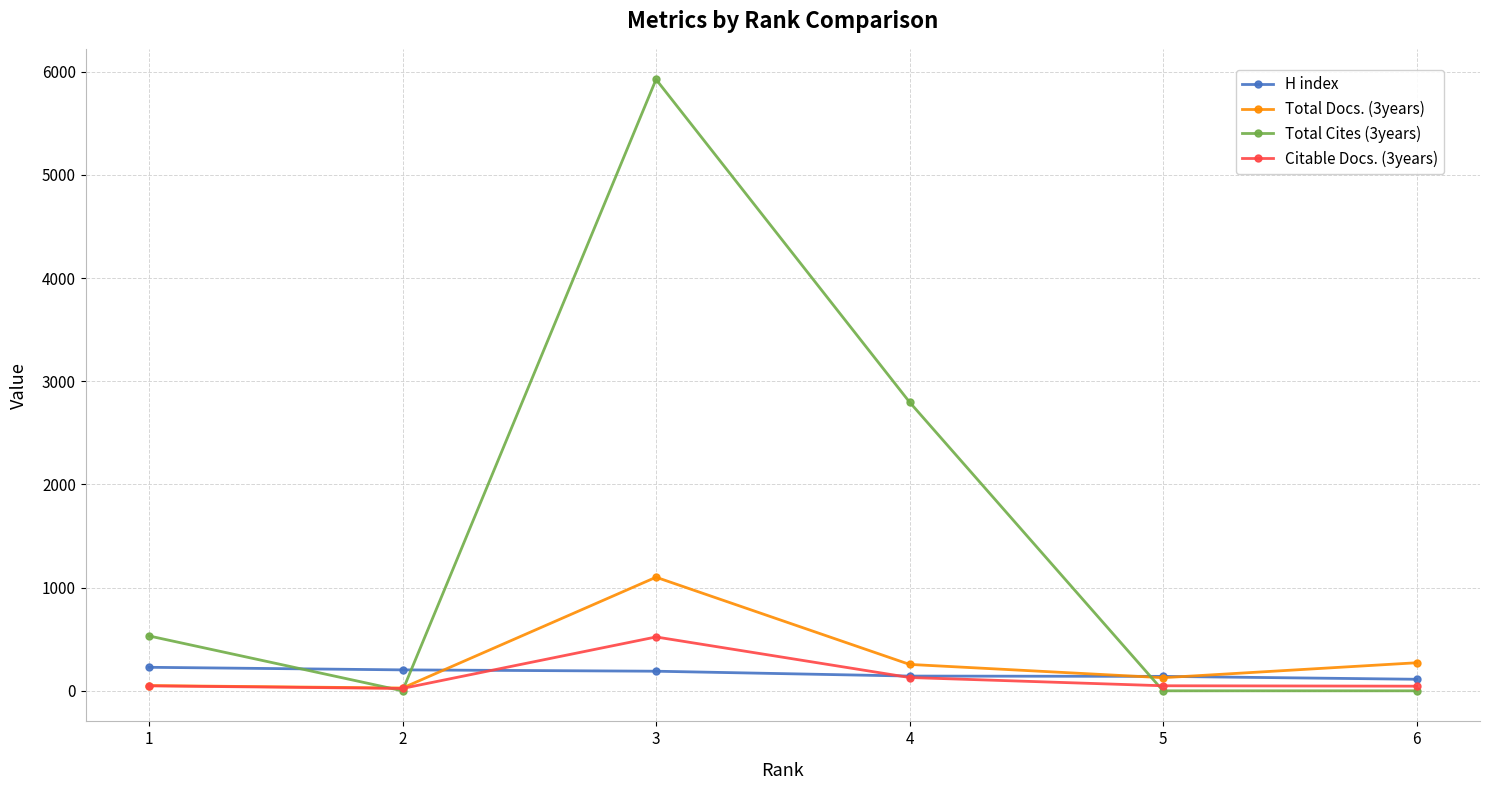

Which category has the highest value in the Total Docs. (3years) series?

3